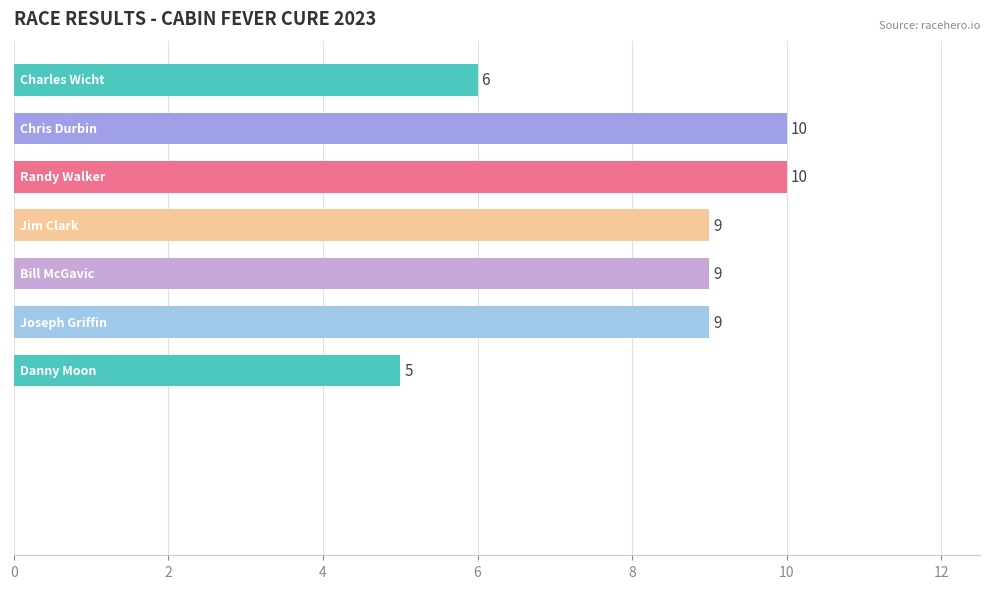

How many values are between 0 and 9?

8